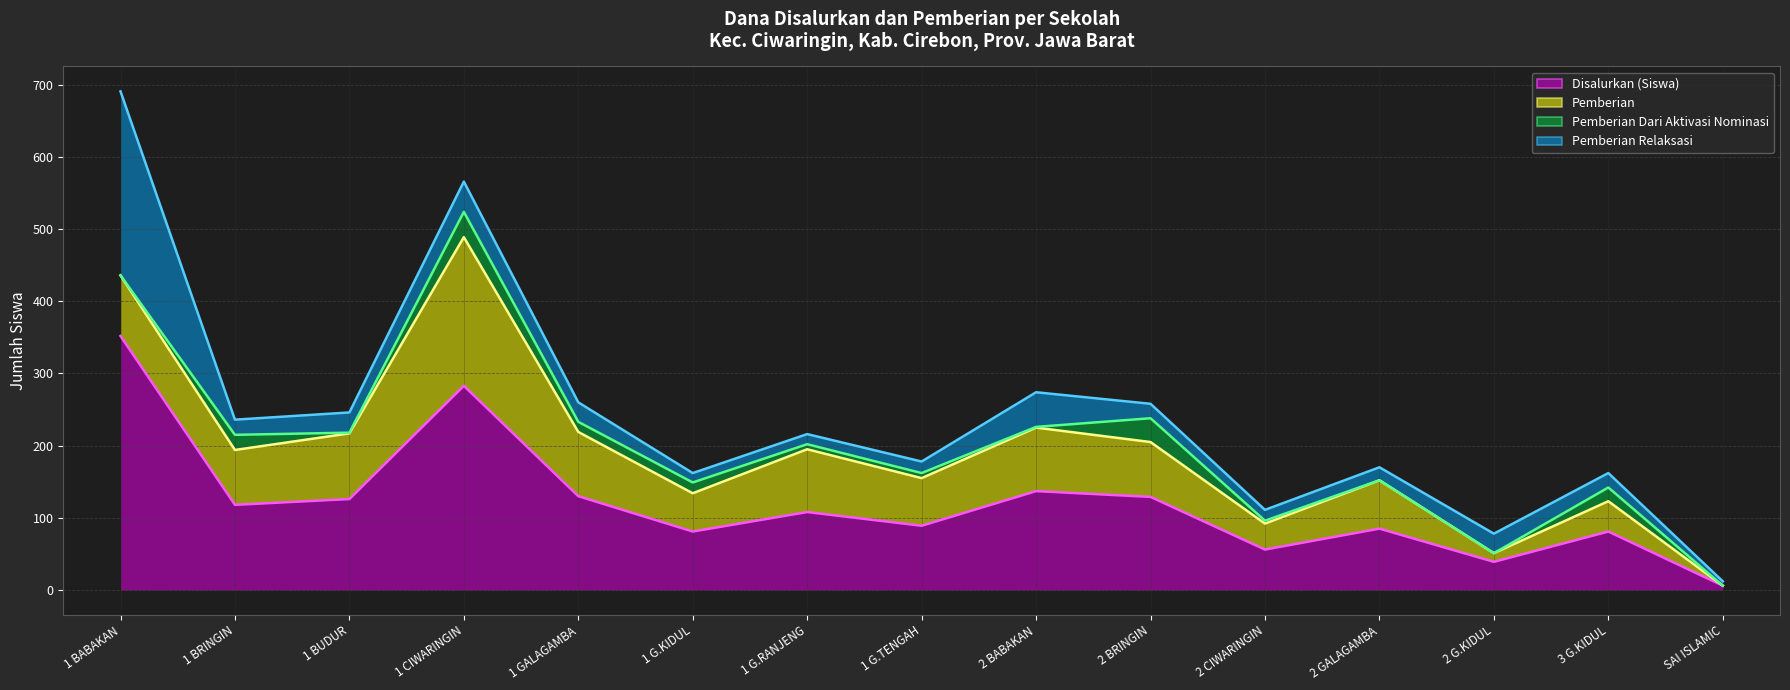

Reading left to right, transcribe all the data shown in this chart.

Disalurkan (Siswa) (line): 1 BABAKAN=352	1 BRINGIN=118	1 BUDUR=126	1 CIWARINGIN=283	1 GALAGAMBA=130	1 G.KIDUL=81	1 G.RANJENG=108	1 G.TENGAH=89	2 BABAKAN=137	2 BRINGIN=129	2 CIWARINGIN=56	2 GALAGAMBA=85	2 G.KIDUL=39	3 G.KIDUL=81	SAI ISLAMIC=6
Pemberian (line): 1 BABAKAN=436	1 BRINGIN=194	1 BUDUR=217	1 CIWARINGIN=489	1 GALAGAMBA=219	1 G.KIDUL=134	1 G.RANJENG=195	1 G.TENGAH=155	2 BABAKAN=225	2 BRINGIN=205	2 CIWARINGIN=92	2 GALAGAMBA=152	2 G.KIDUL=51	3 G.KIDUL=123	SAI ISLAMIC=6
Pemberian Dari Aktivasi Nominasi (line): 1 BABAKAN=436	1 BRINGIN=215	1 BUDUR=218	1 CIWARINGIN=524	1 GALAGAMBA=233	1 G.KIDUL=149	1 G.RANJENG=202	1 G.TENGAH=162	2 BABAKAN=226	2 BRINGIN=238	2 CIWARINGIN=96	2 GALAGAMBA=152	2 G.KIDUL=51	3 G.KIDUL=142	SAI ISLAMIC=6
Pemberian Relaksasi (line): 1 BABAKAN=691	1 BRINGIN=236	1 BUDUR=246	1 CIWARINGIN=566	1 GALAGAMBA=260	1 G.KIDUL=162	1 G.RANJENG=216	1 G.TENGAH=178	2 BABAKAN=274	2 BRINGIN=258	2 CIWARINGIN=111	2 GALAGAMBA=170	2 G.KIDUL=78	3 G.KIDUL=162	SAI ISLAMIC=12